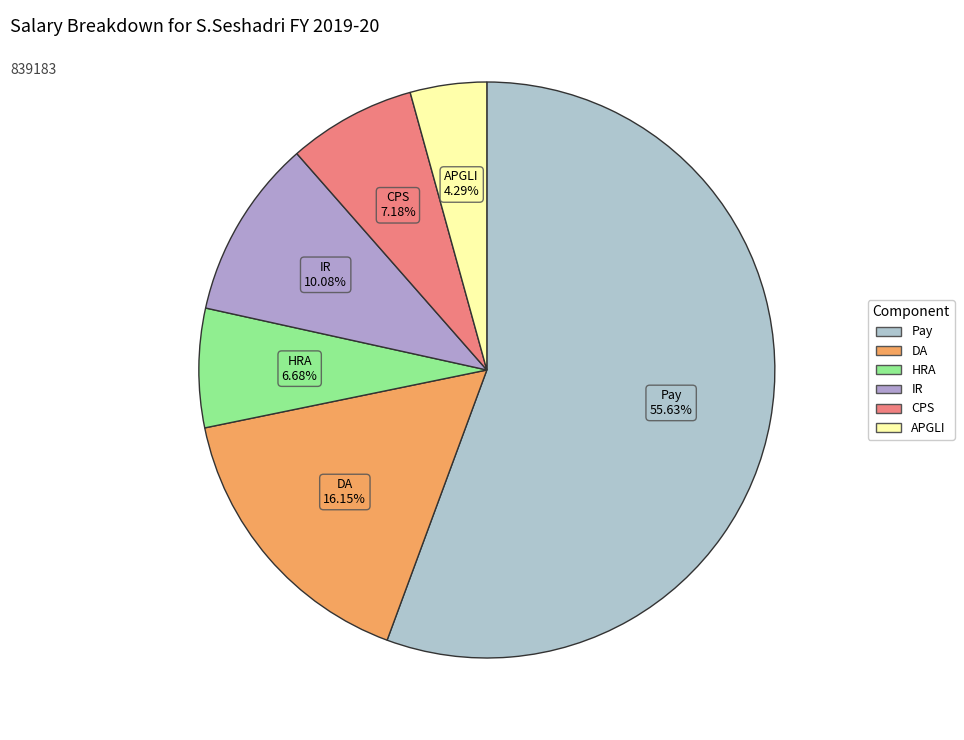

What is the smallest slice in the pie chart?

APGLI